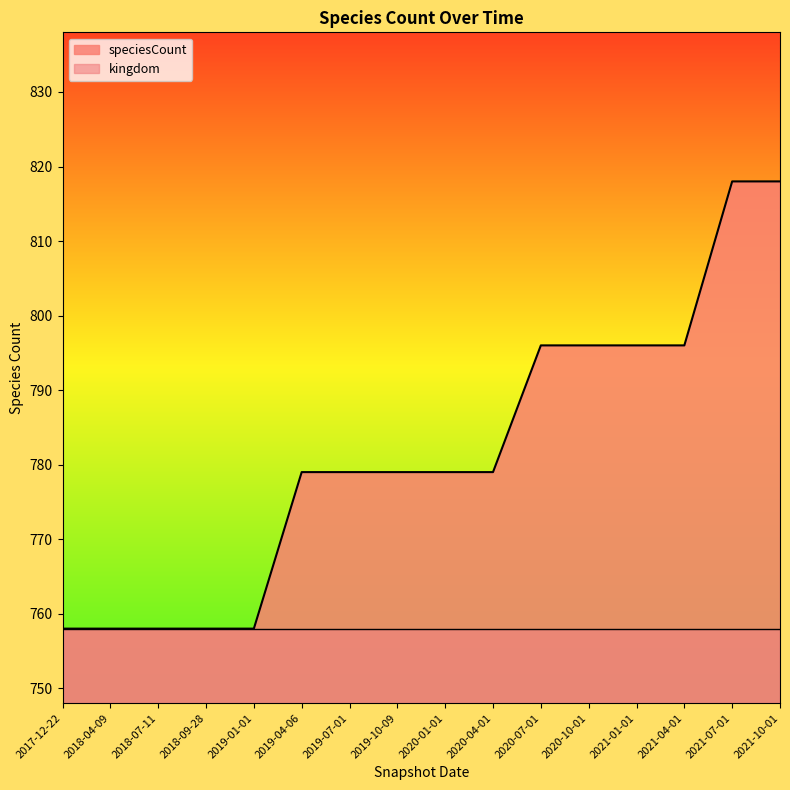

Count the number of categories in the chart.

16